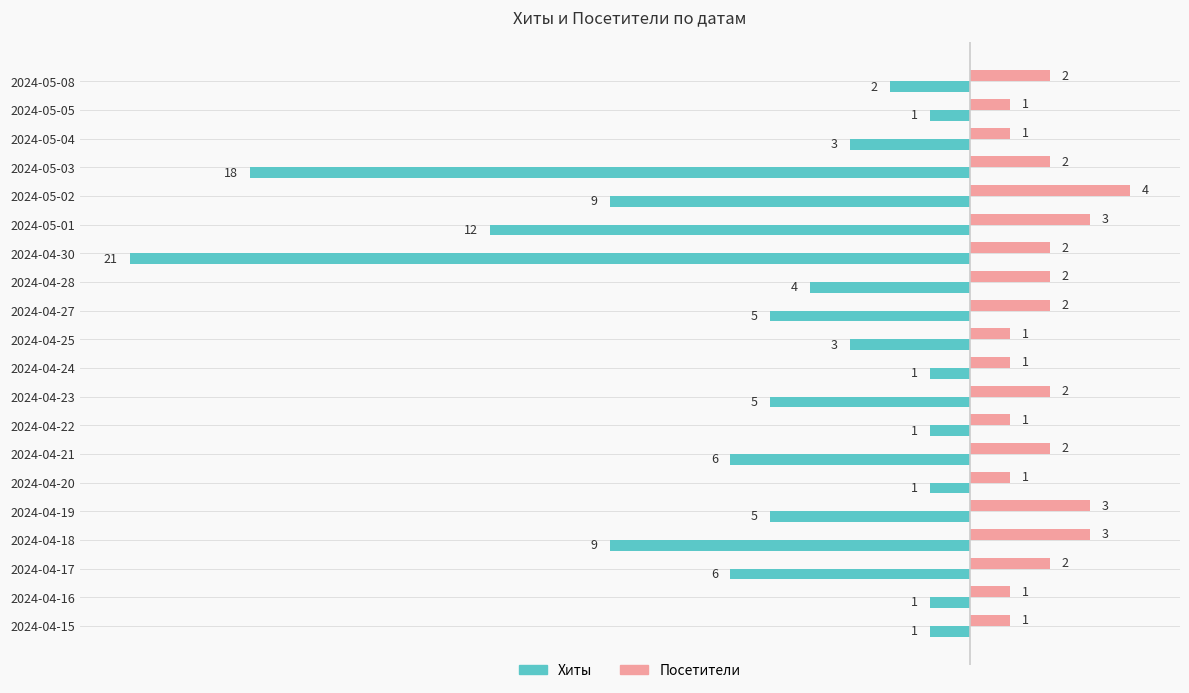

Which label corresponds to the smallest value in the chart?

2024-04-30